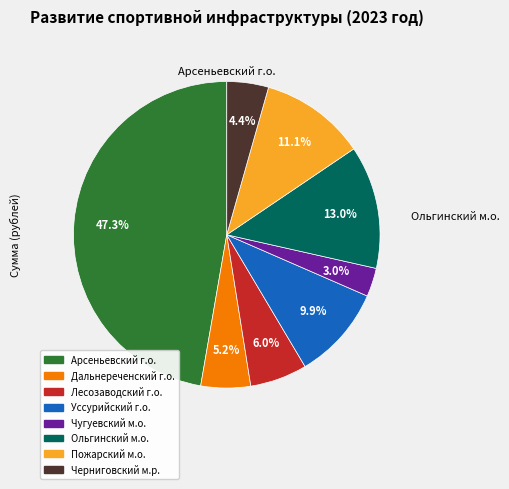

Is there a majority slice in this chart?

No